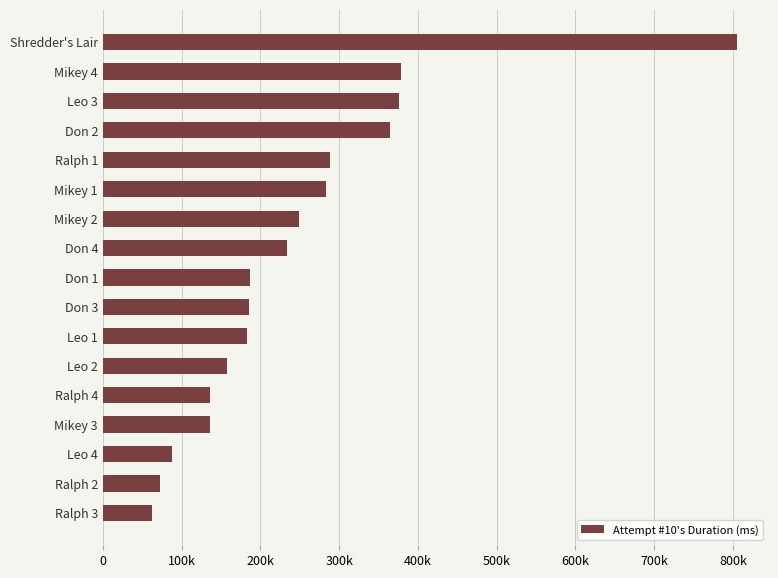

What is the greatest value displayed?

804688